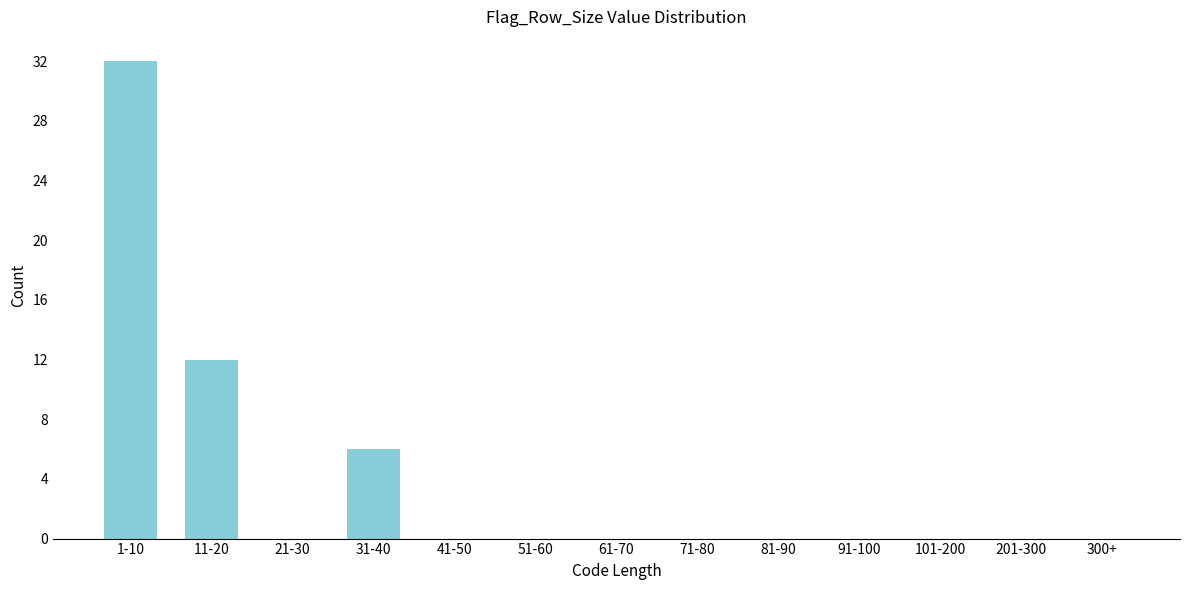

Reading left to right, transcribe all the data shown in this chart.

1-10=32	11-20=12	21-30=0	31-40=6	41-50=0	51-60=0	61-70=0	71-80=0	81-90=0	91-100=0	101-200=0	201-300=0	300+=0